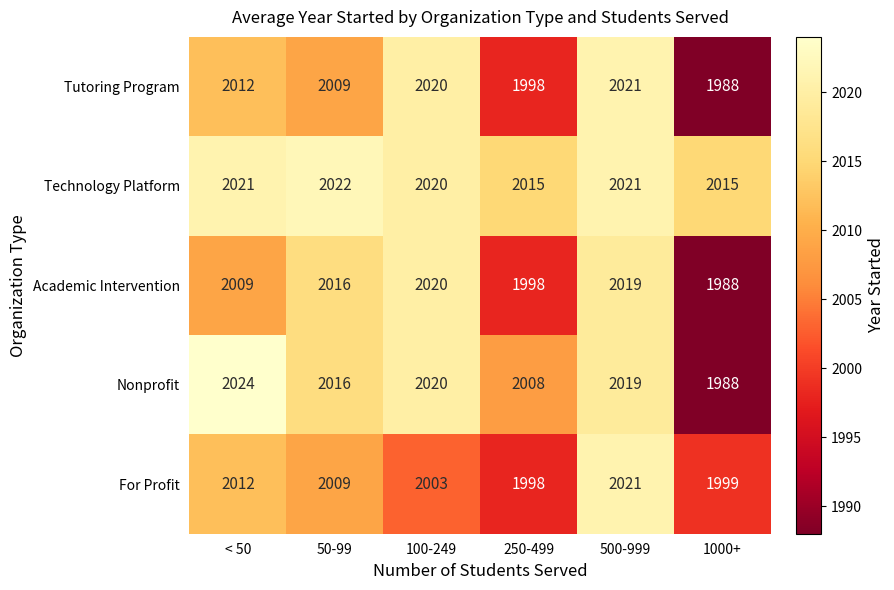

What is the minimum value shown in the chart?

1988